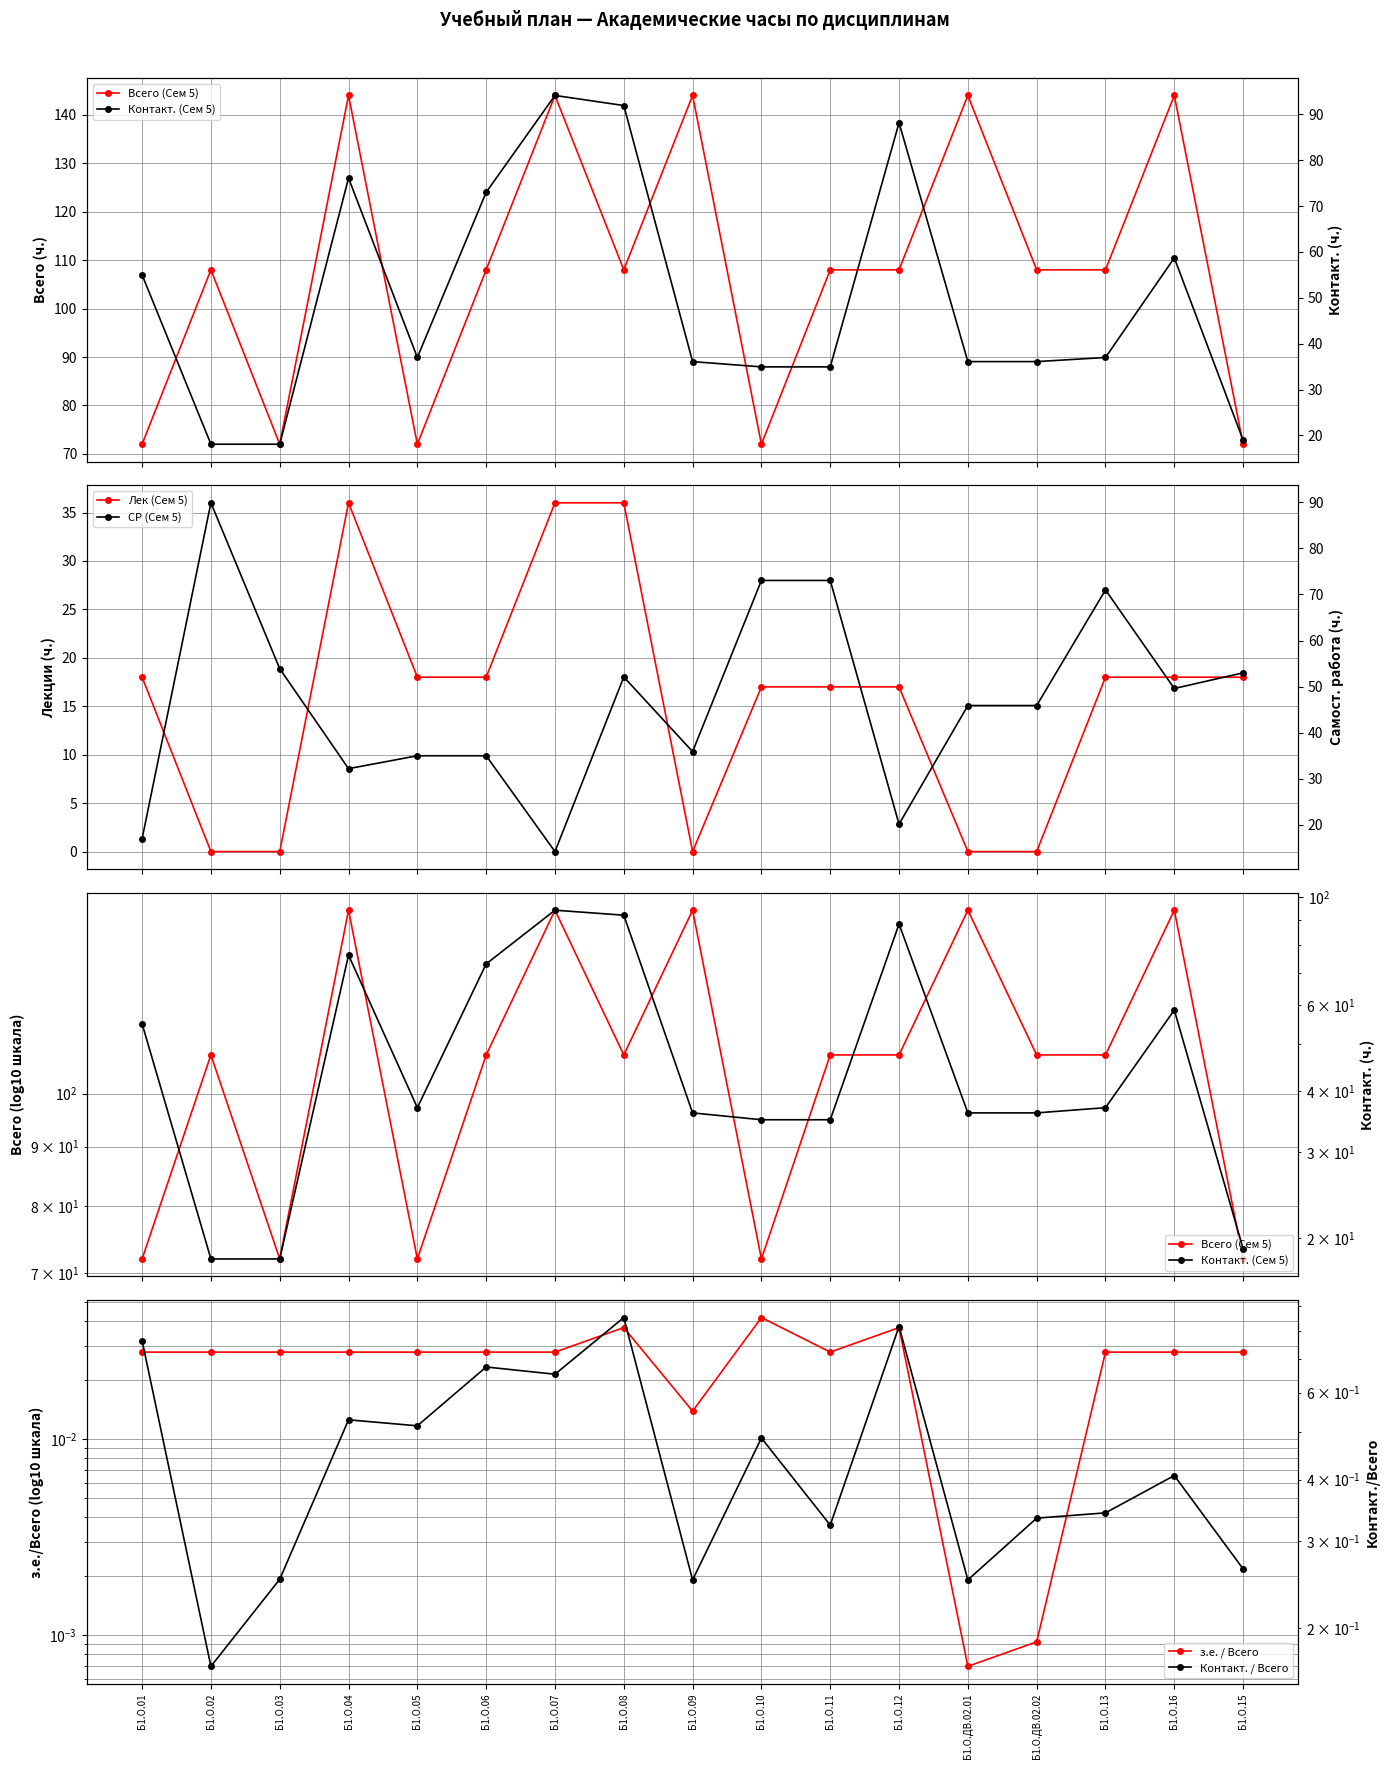

Is the value of Контакт. (Сем 5) at Б1.О.12 greater than the value of Всего (Сем 5) at Б1.О.02?

No